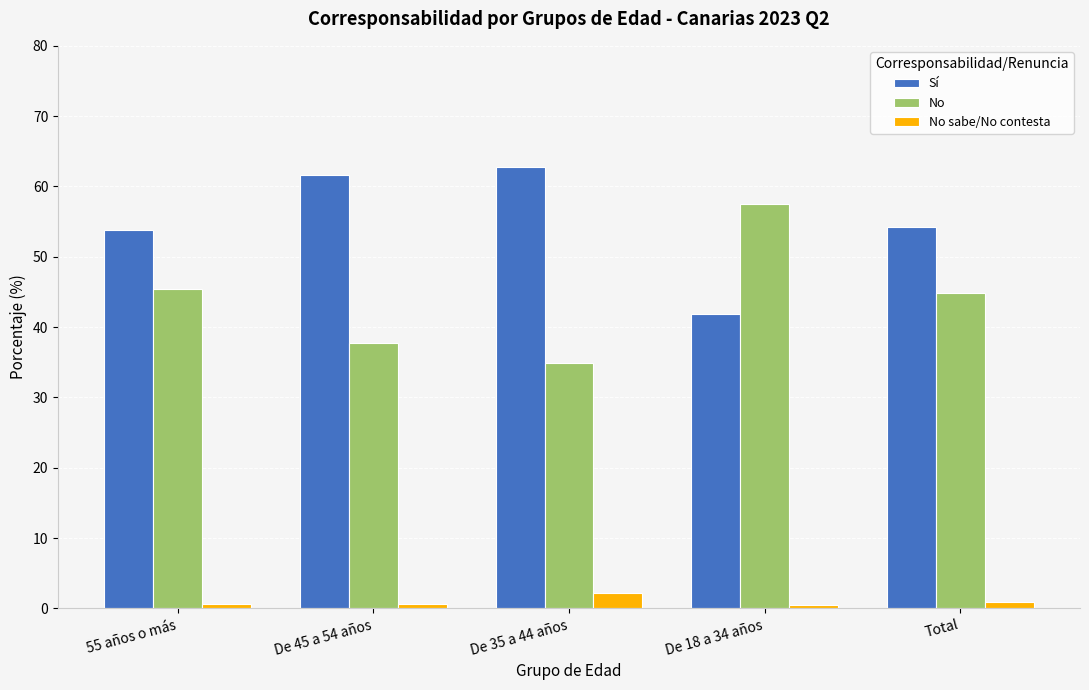

List the series in order of their peak value, lowest first.

No sabe/No contesta, No, Sí